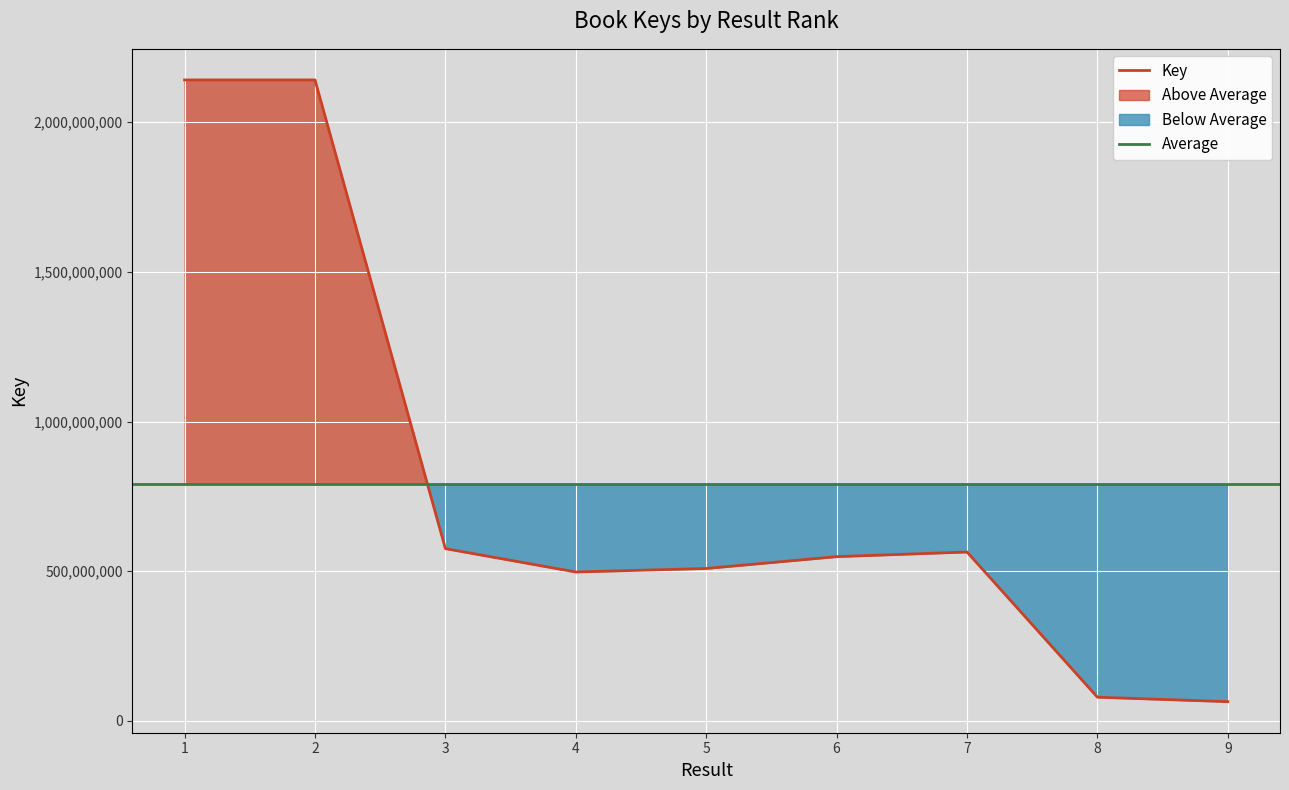

What is the maximum value shown in the chart?

2140791763